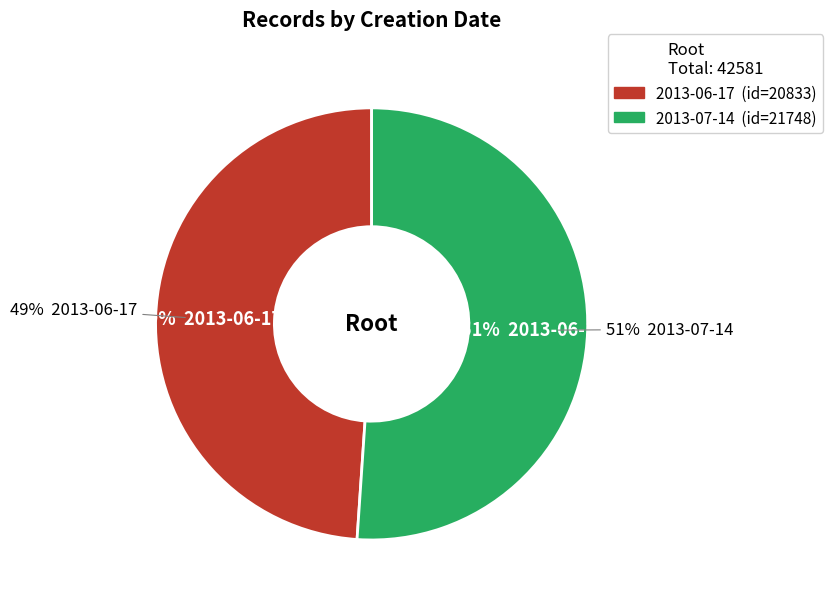

Which has a higher value, 2013-07-14 or 2013-06-17?

2013-07-14